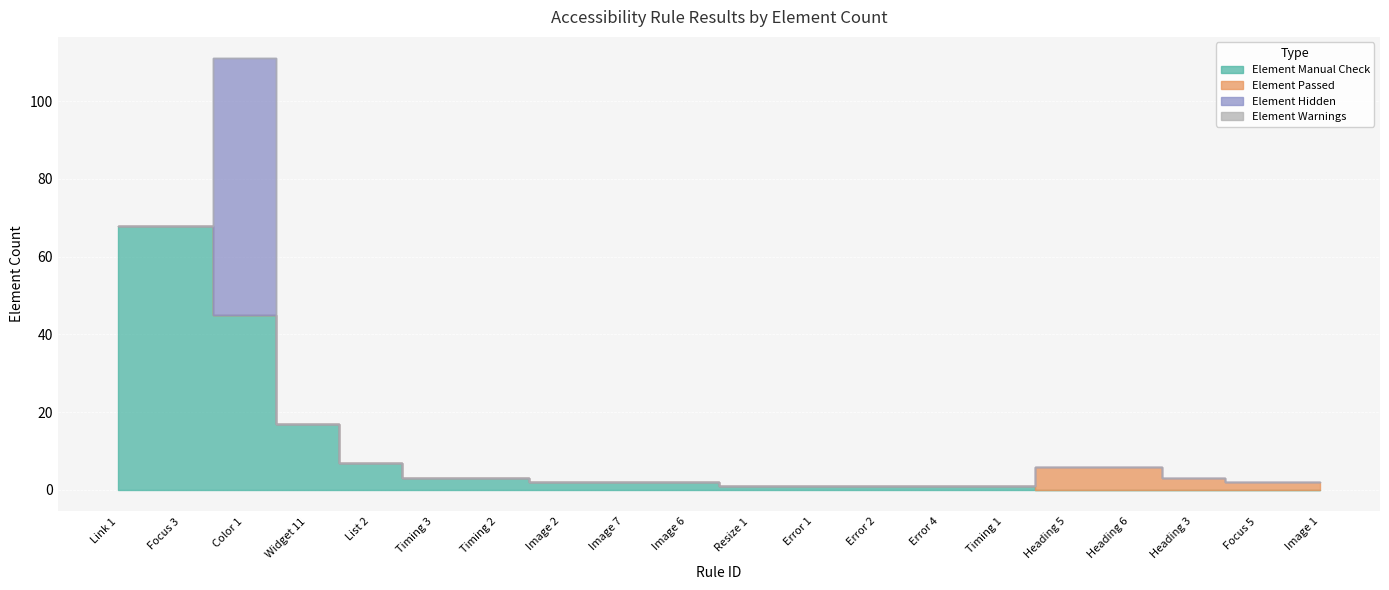

Which series has the largest total across all categories?

Element Manual Check